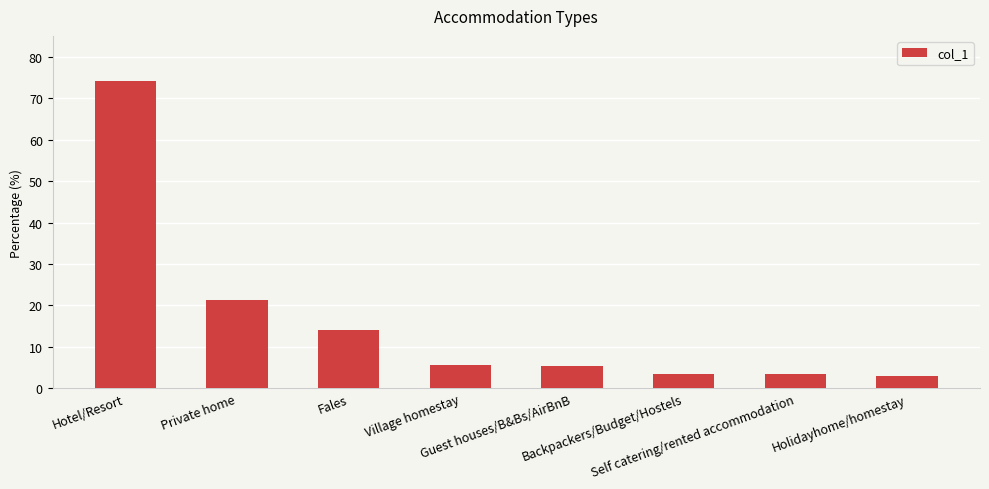

Where is the data nearest to the value 38?

Private home